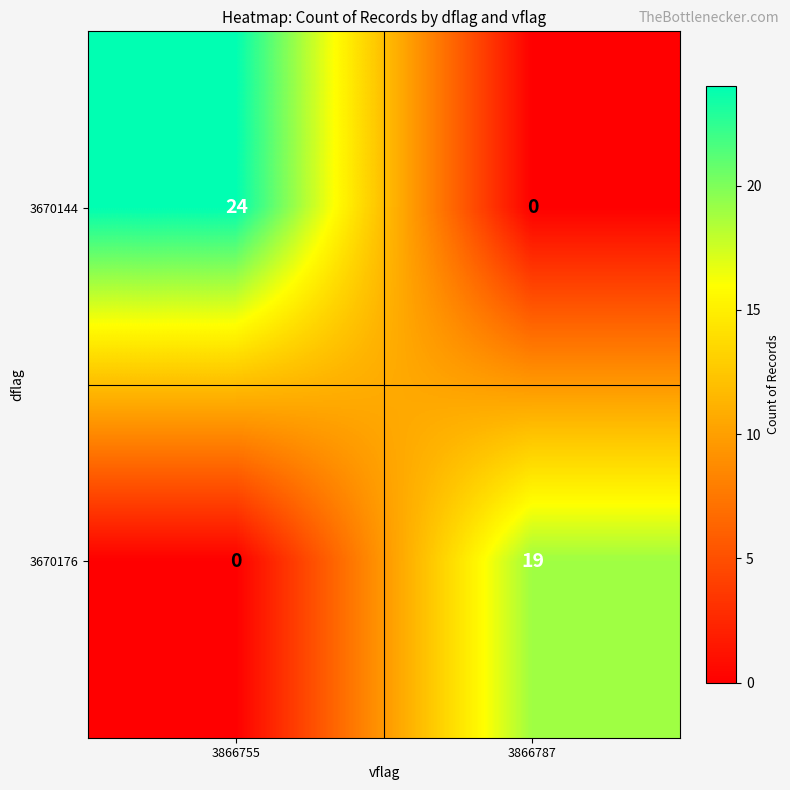

Reading left to right, what are all the values shown in this chart?

3670144: 3866755=24	3866787=0
3670176: 3866755=0	3866787=19